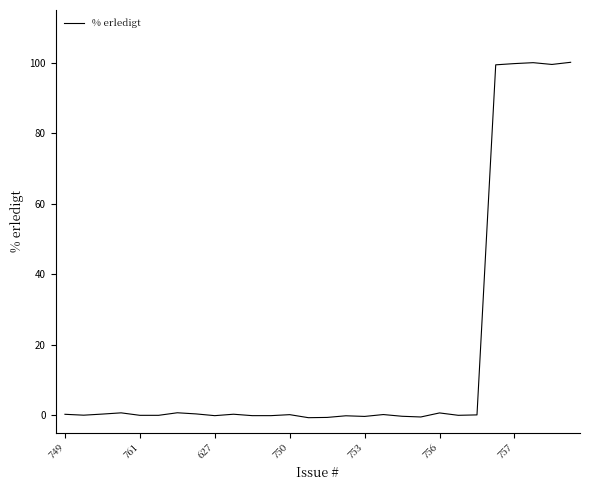

What is the greatest value displayed?

100.2